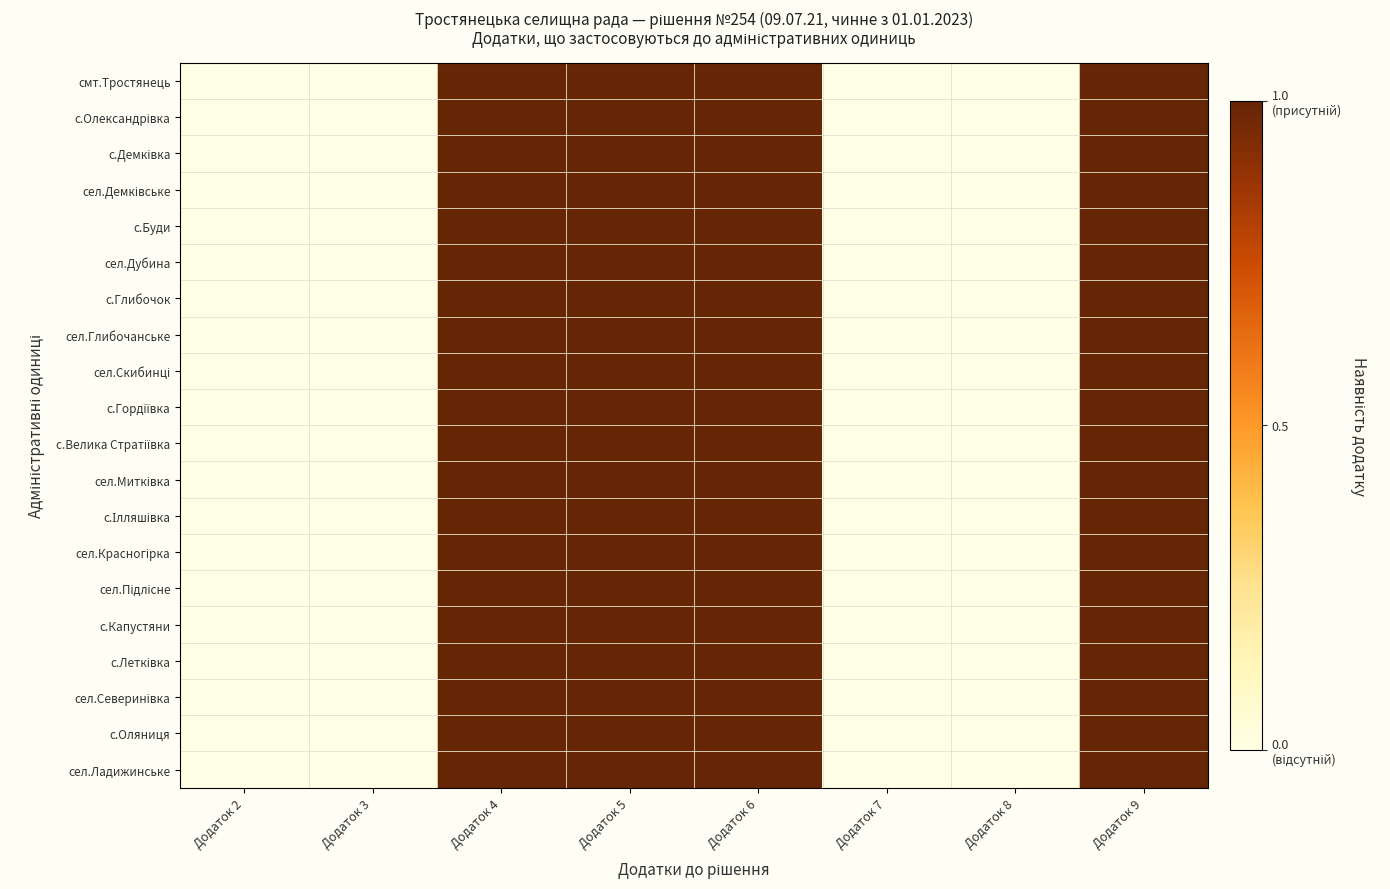

At which label does с.Гордіївка reach its minimum?

Додаток 2